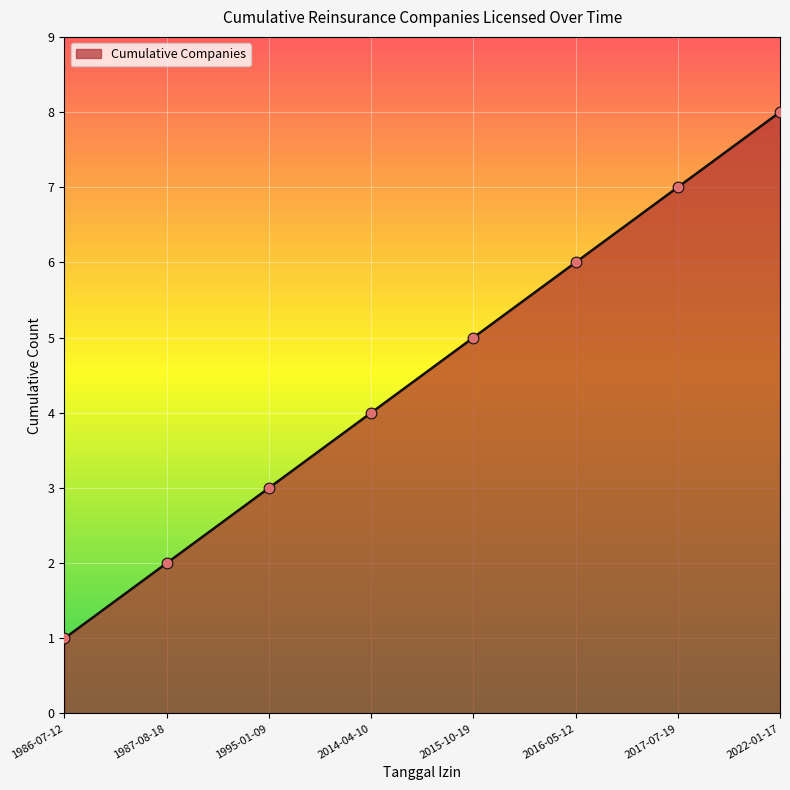

Between 1995-01-09 and 1987-08-18, which is larger?

1995-01-09